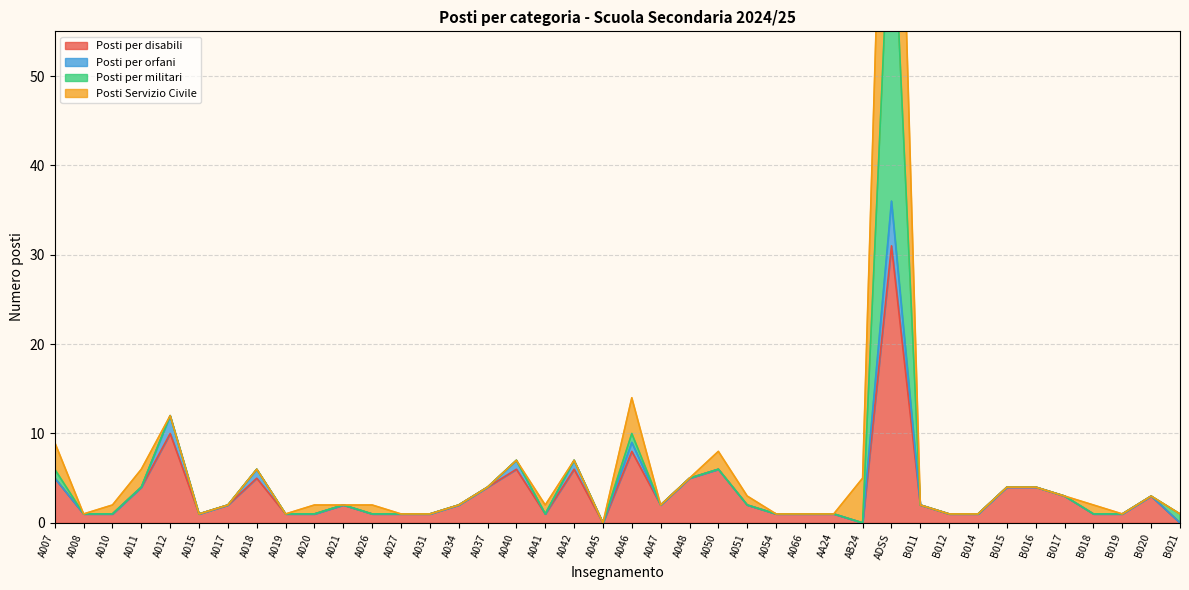

What is the total value across all series at B020?

6